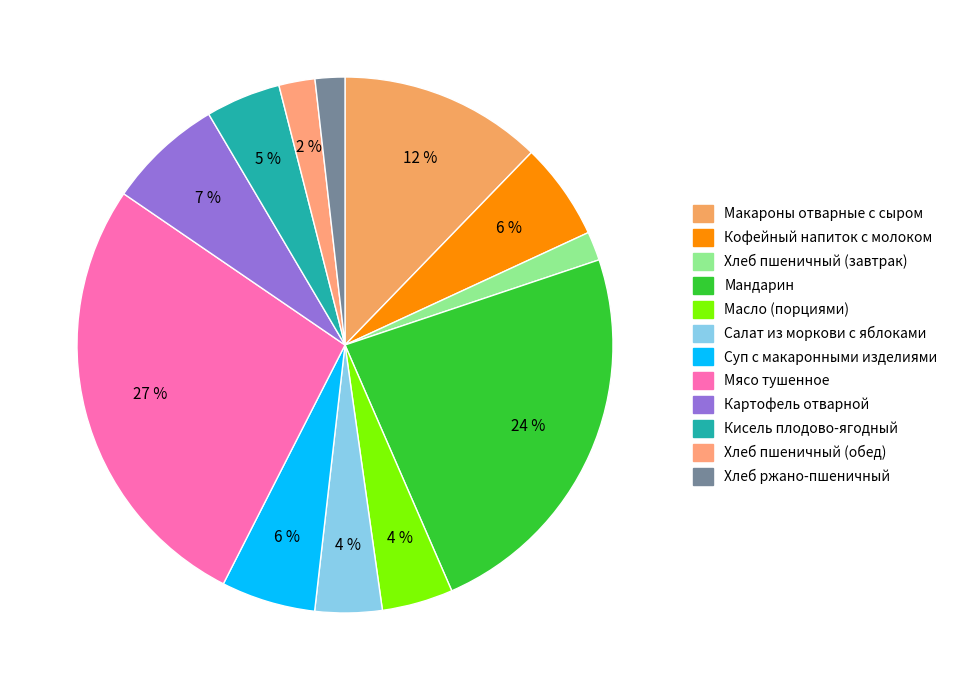

To the nearest percent, what is the combined percentage of Суп с макаронными изделиями and Кофейный напиток с молоком?

12%